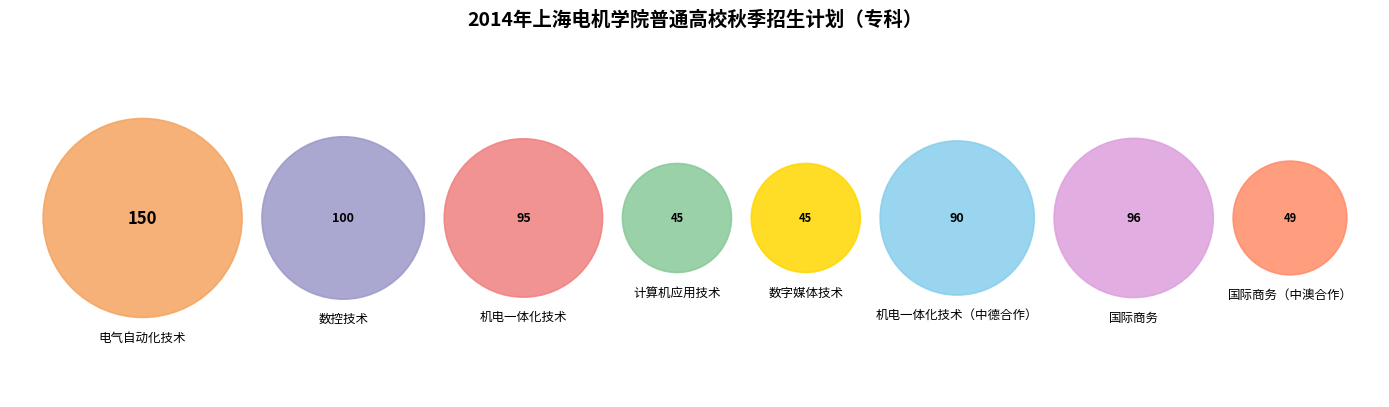

Count the number of slices in the pie.

8